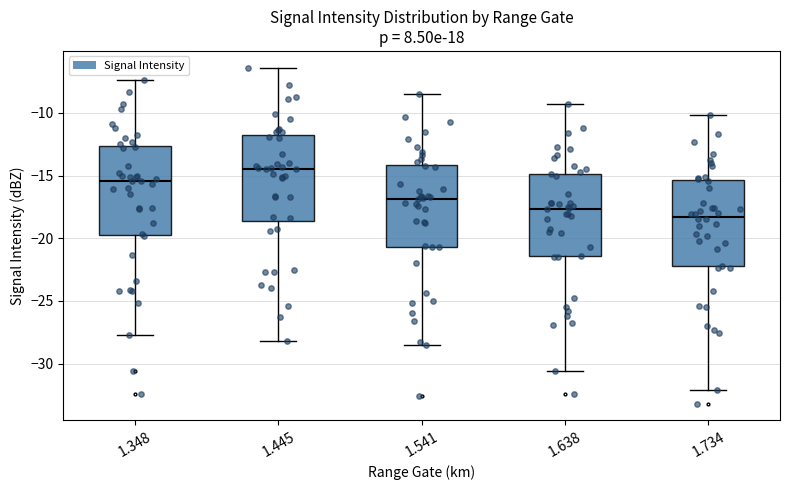

Where is the lower edge of the box at x = 1.734 on the y-axis? The values are not printed on the chart, so give them approximately, as read against the axis.

-22.0